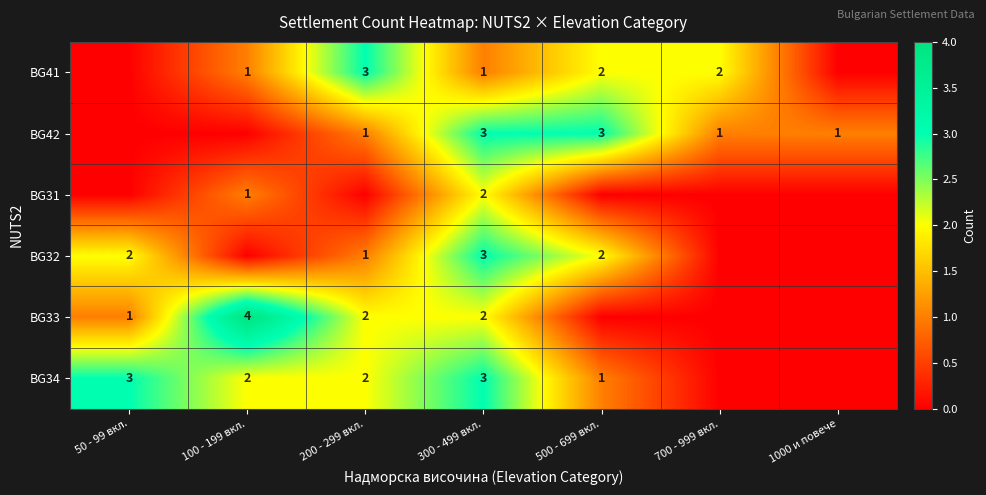

True or false: BG41 has a value of 2 at 300 - 499 вкл..

False